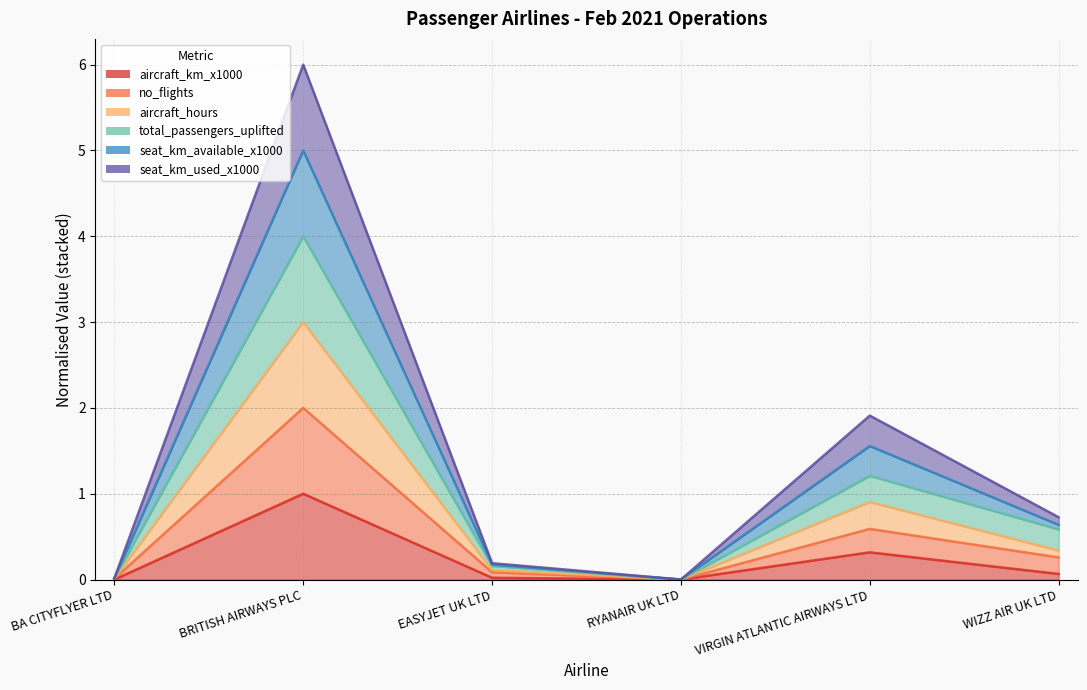

At which label does no_flights reach its peak?

BRITISH AIRWAYS PLC